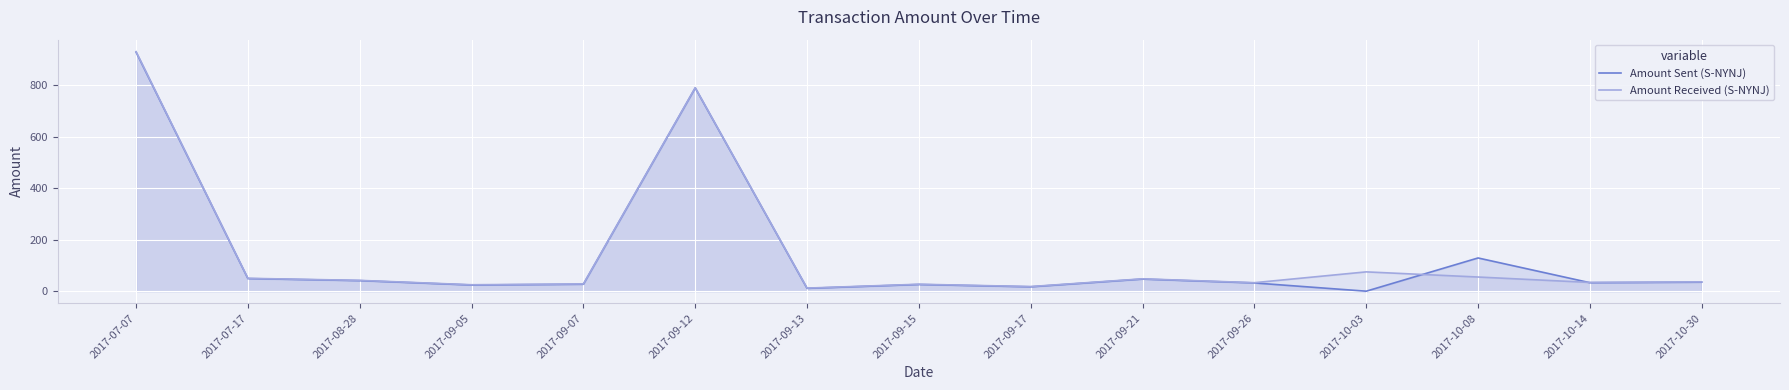

What is the difference between the highest and lowest values at 2017-07-07?

2